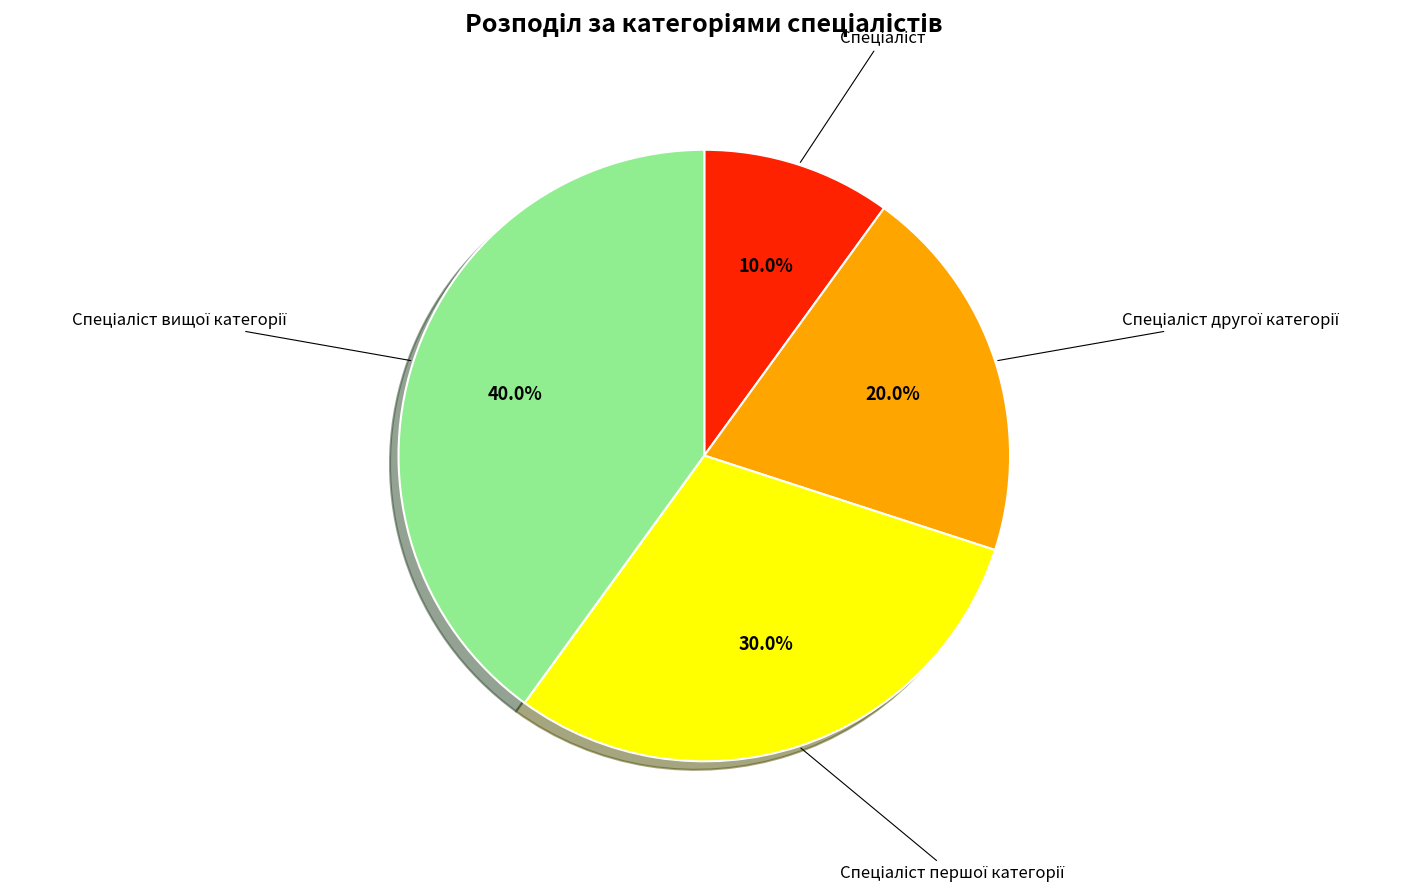

What percentage do Спеціаліст and Спеціаліст вищої категорії together represent?

50.0%